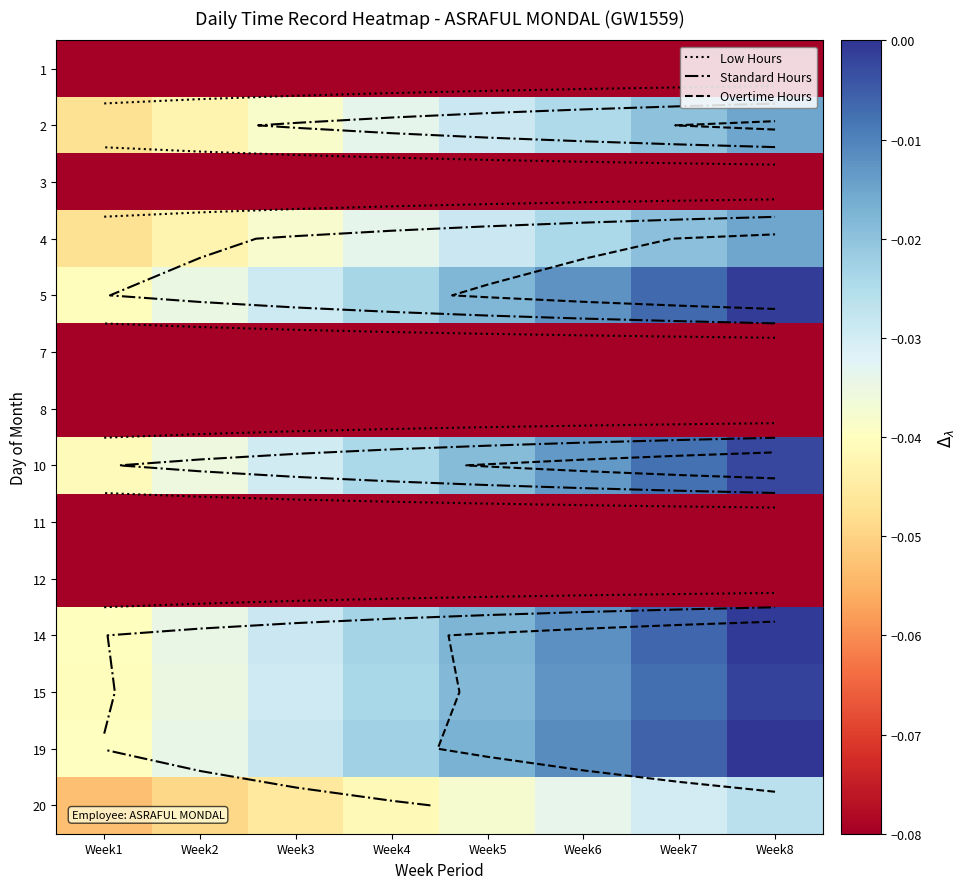

Rank the series at Week5 from highest to lowest value.

19, 14, 5, 15, 10, 4, 2, 20, 1, 3, 7, 8, 11, 12